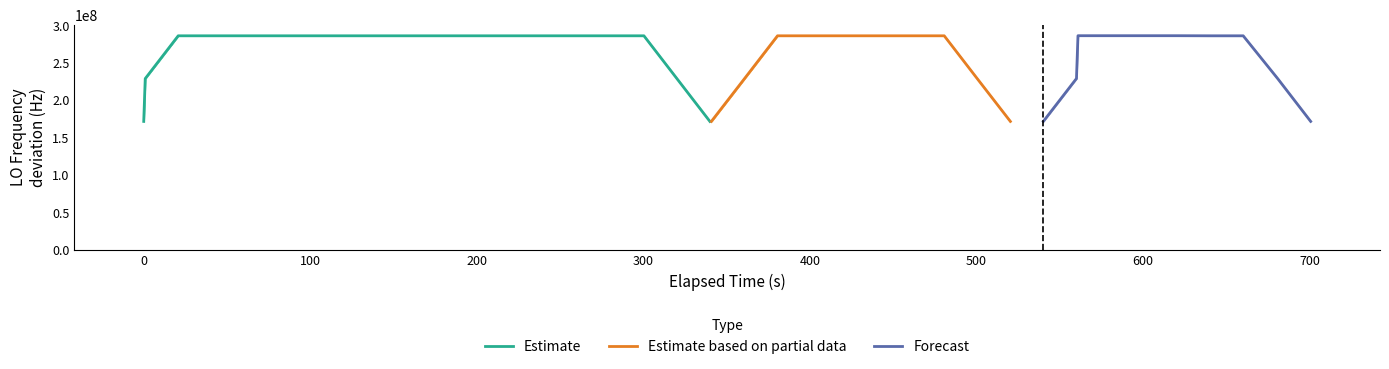

What is the minimum value for Estimate?

171628193.0